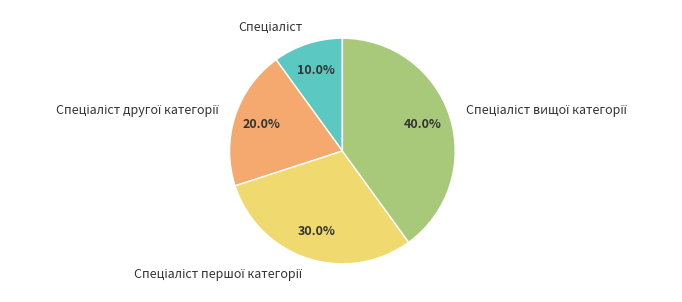

Is there a majority slice in this chart?

No